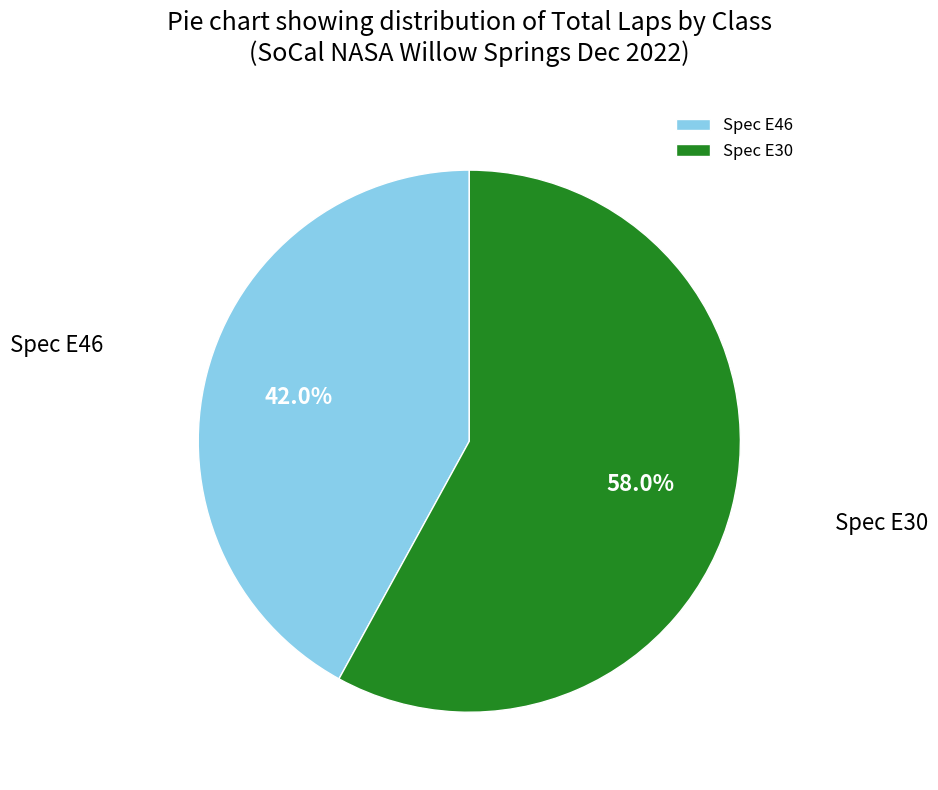

How many slices are in this pie chart?

2